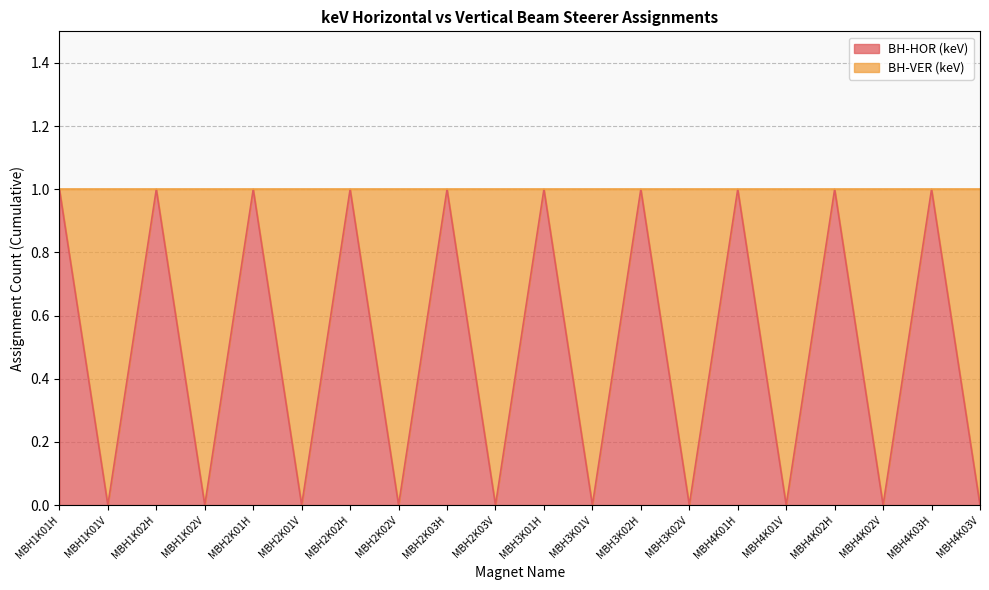

What is the change in value from MBH2K01H to MBH2K01V?

-1